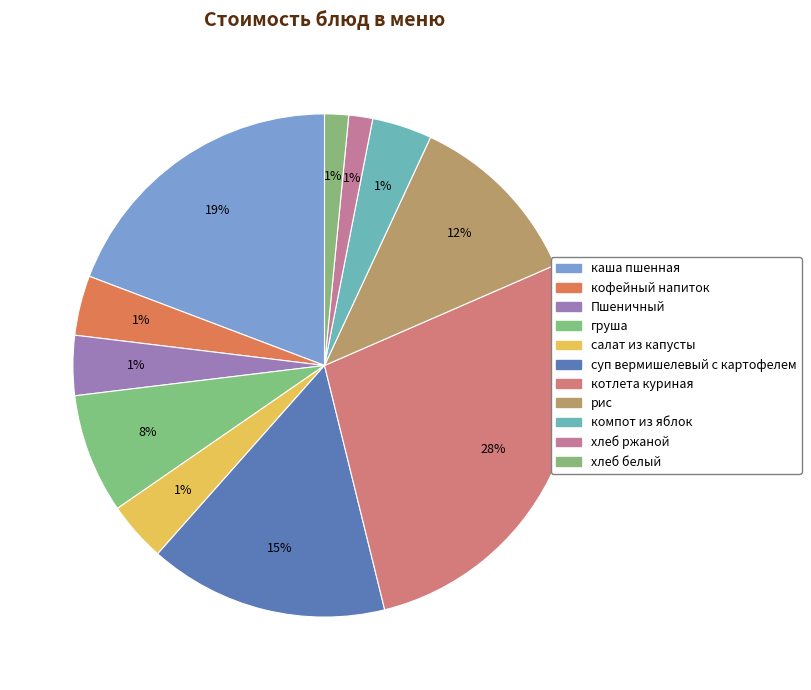

What percentage is the рис slice, to the nearest percent?

12%